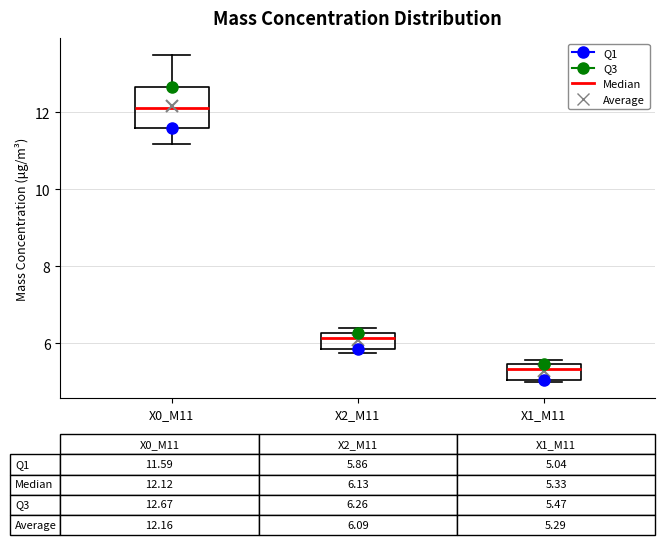

Comparing the boxes themselves (not the whiskers), which one is the tallest?

X0_M11